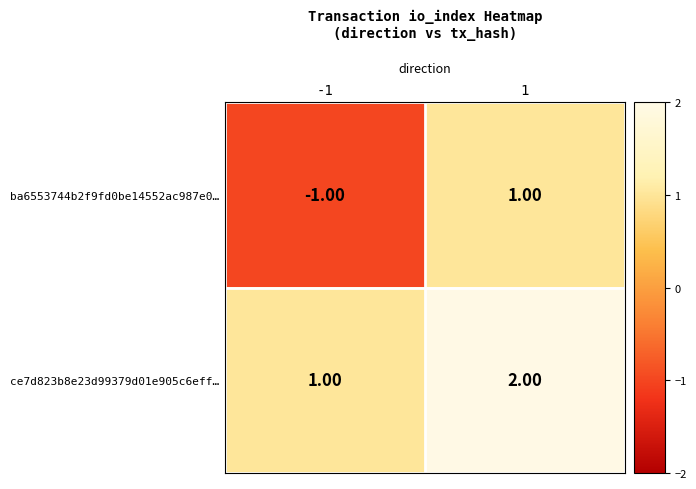

Between -1 and 1, which series saw the biggest shift?

ba6553744b2f9fd0be14552ac987e0…